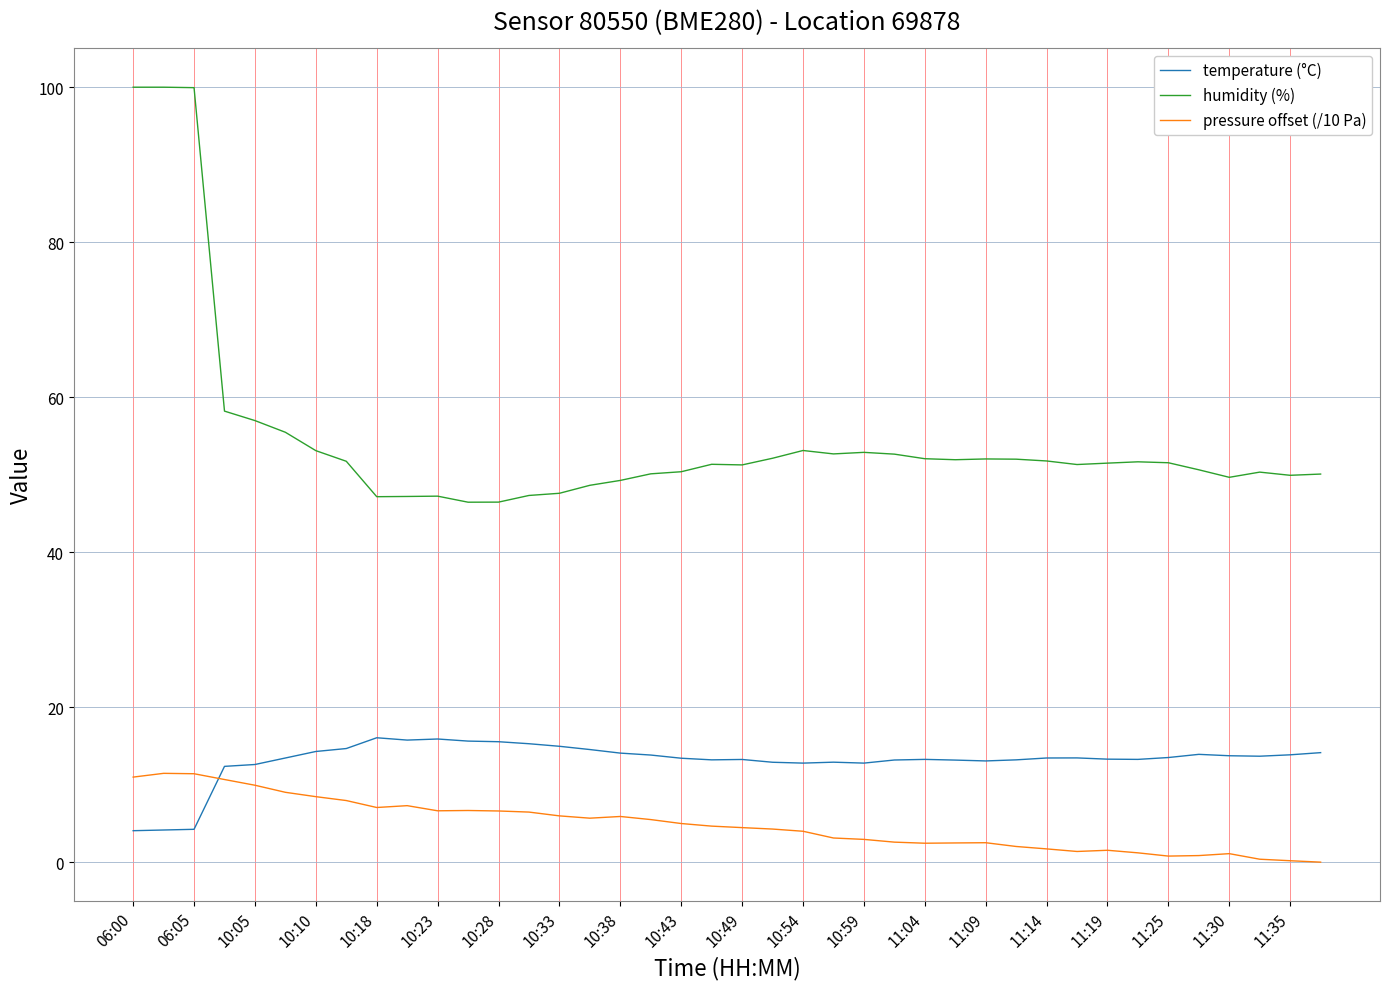

Which series has the largest total across all categories?

humidity (%)